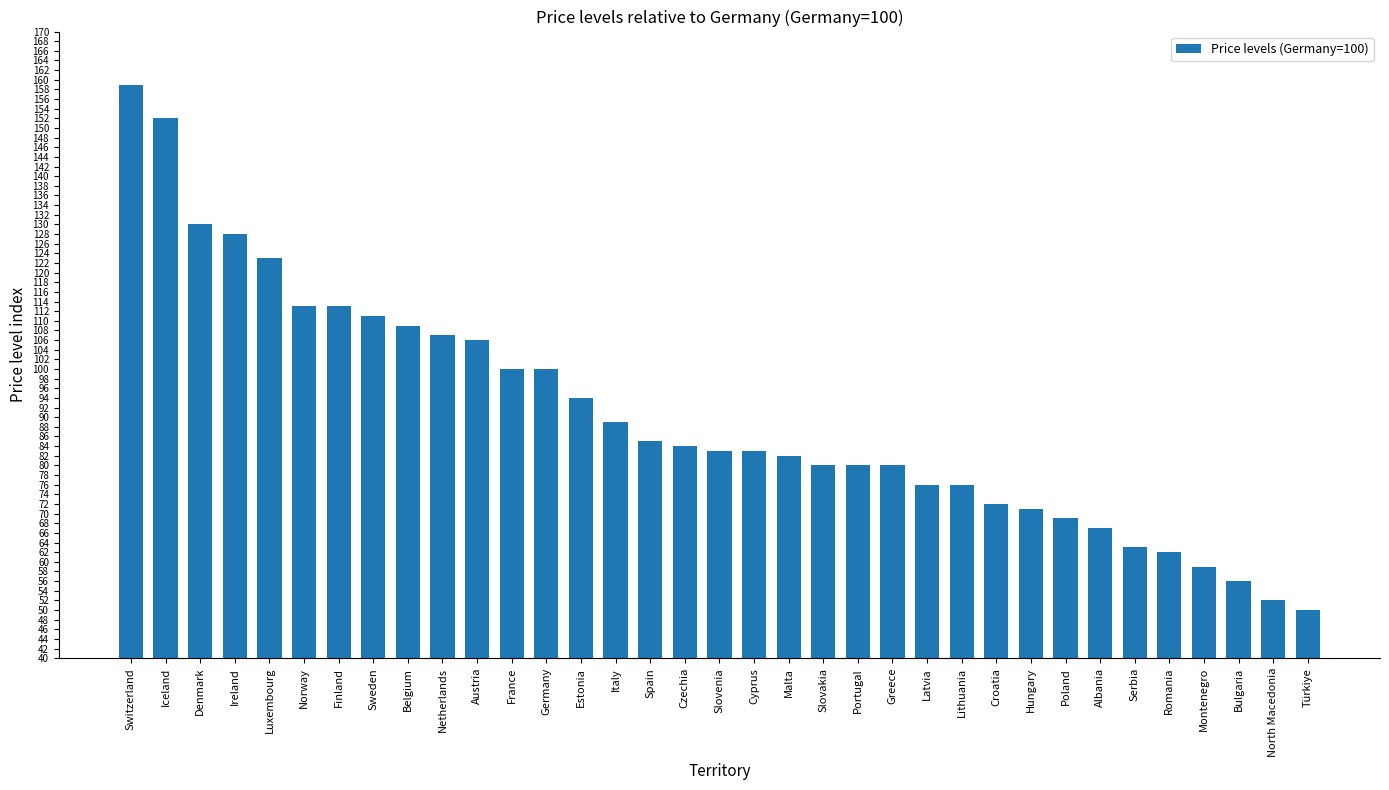

Reading left to right, what are all the values shown in this chart?

159	152	130	128	123	113	113	111	109	107	106	100	100	94	89	85	84	83	83	82	80	80	80	76	76	72	71	69	67	63	62	59	56	52	50